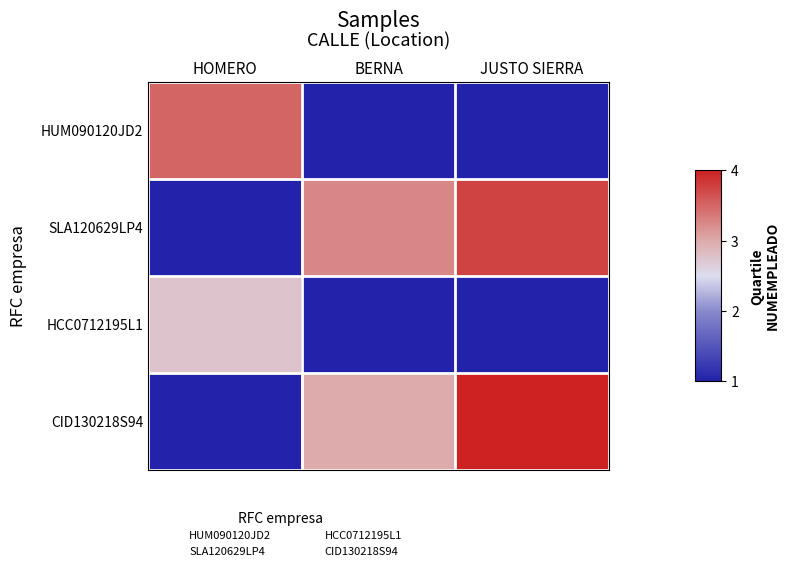

At which category is the sum across all series the highest?

JUSTO SIERRA